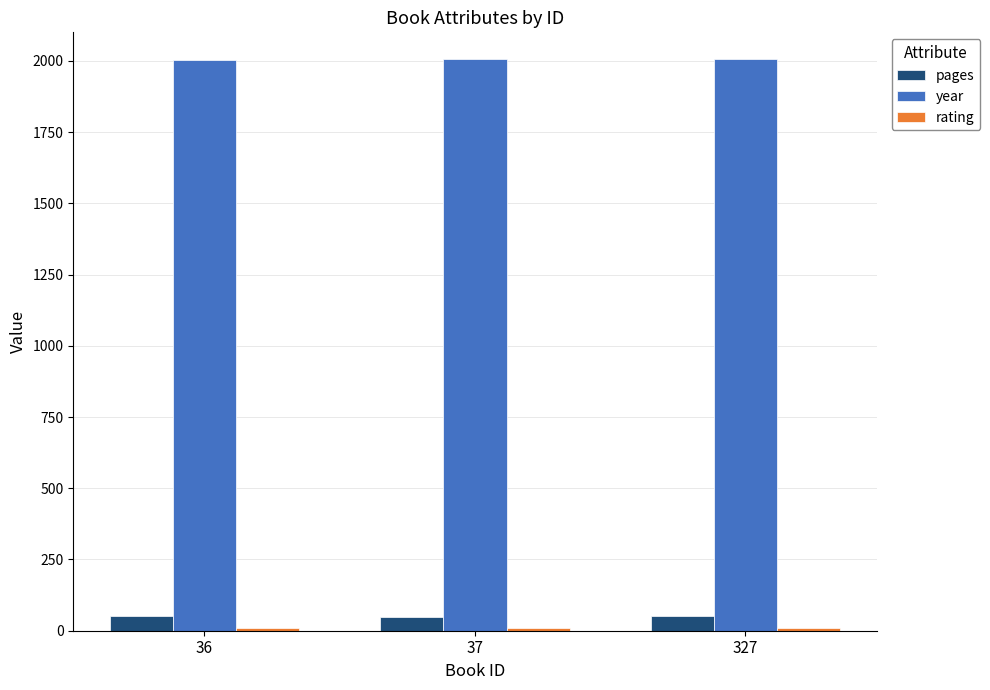

What is the sum of all pages values?

153